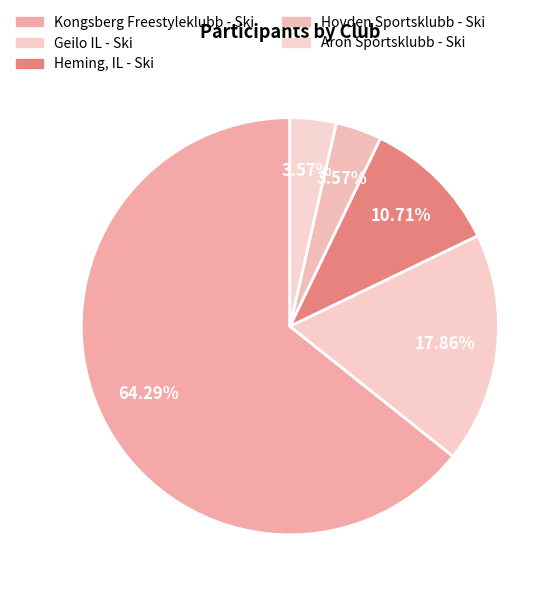

What percentage is NOT represented by Geilo IL - Ski?

82.1%